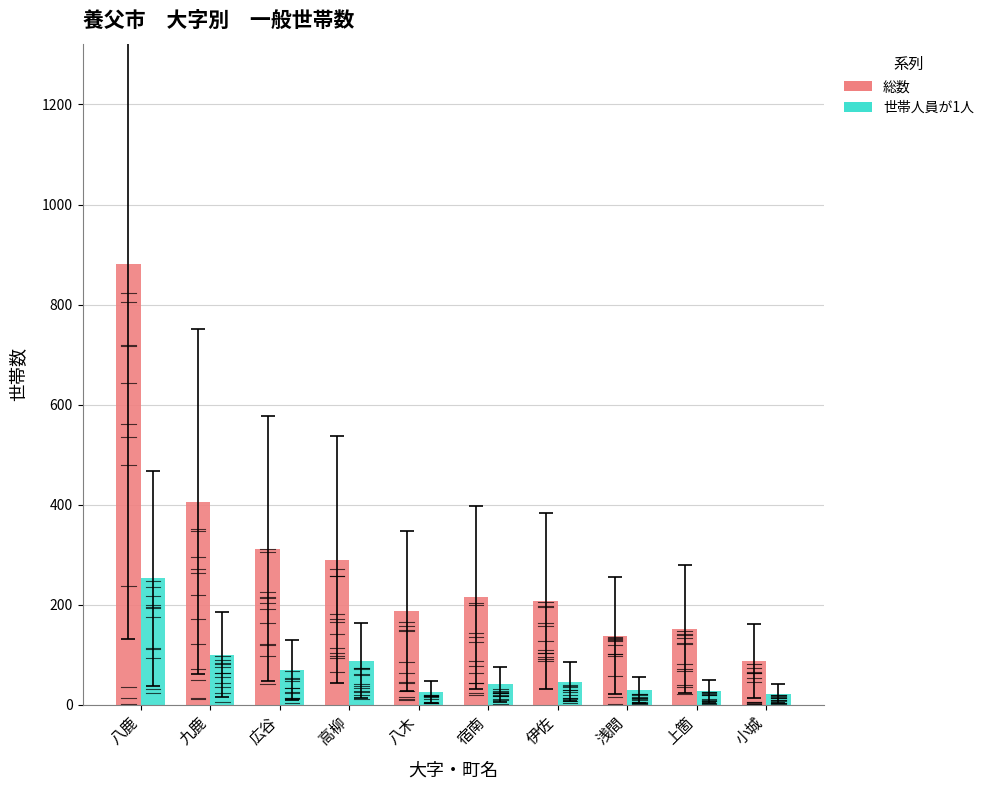

Between 八鹿 and 浅間, which is larger?

八鹿